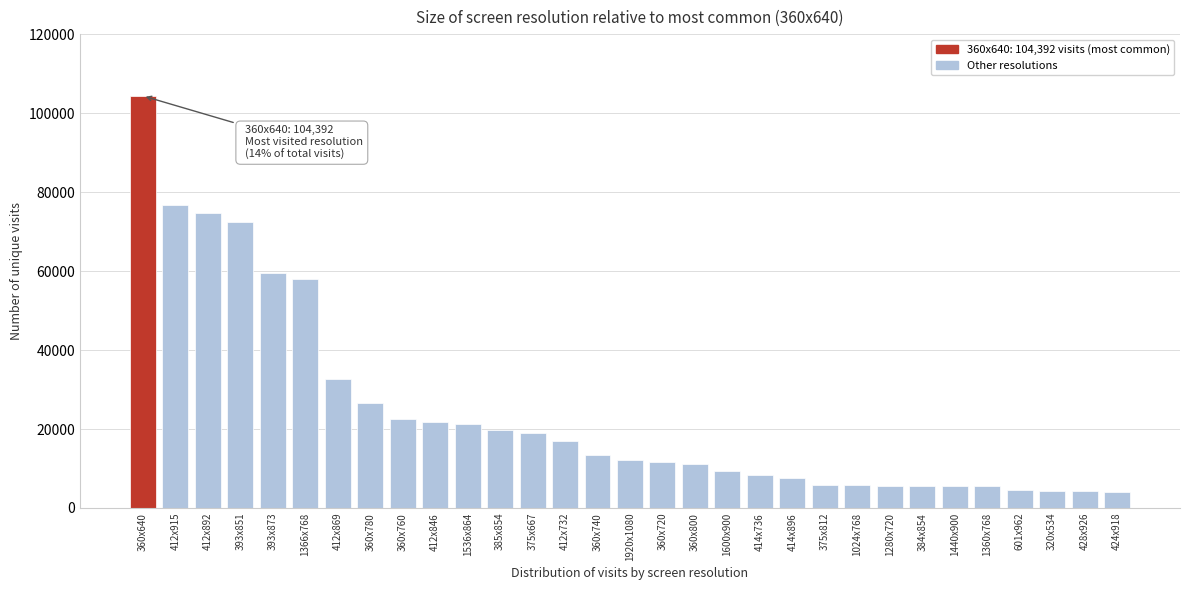

Which category has the highest value across all series?

360x640